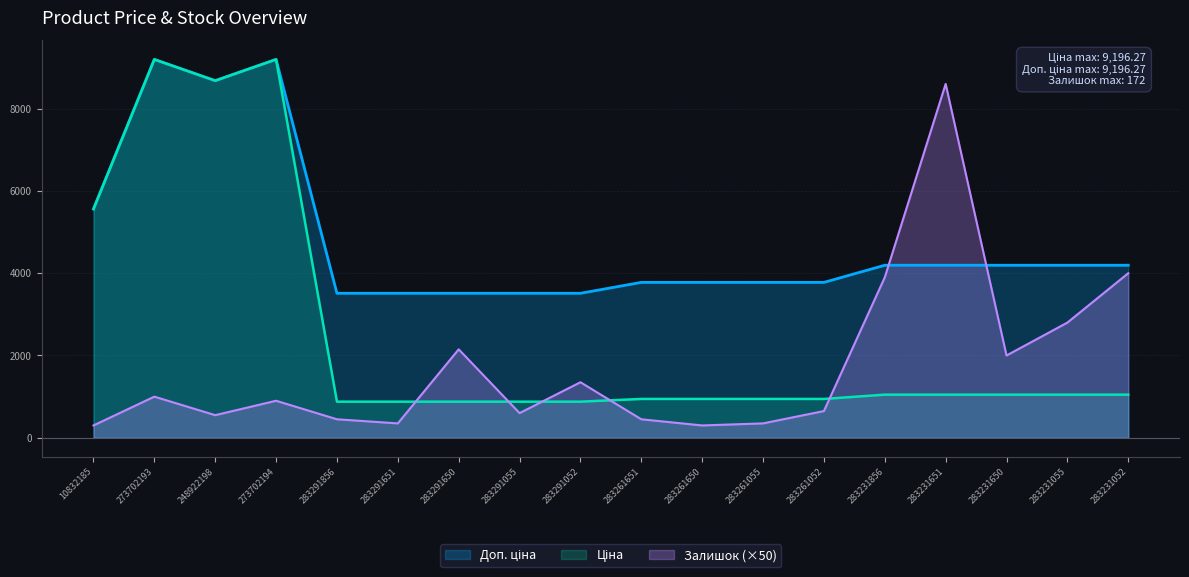

Between 273702194 and 283291856, which series saw the biggest shift?

Ціна